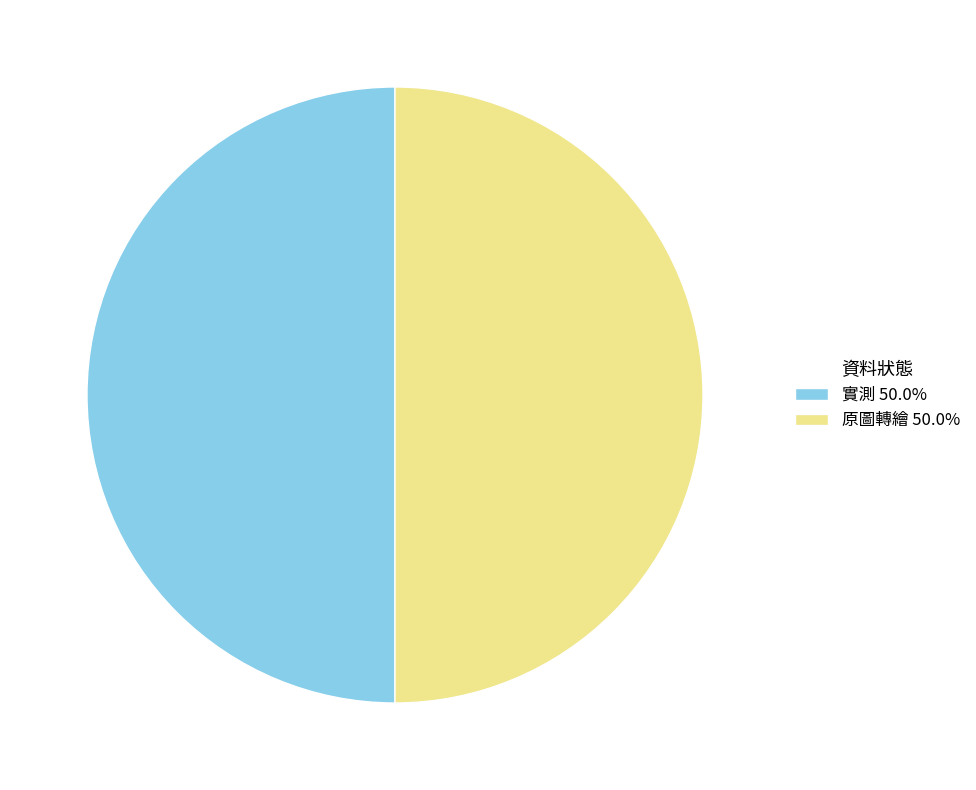

Combined, do 實測 50.0% and 原圖轉繪 50.0% account for over 50%?

Yes